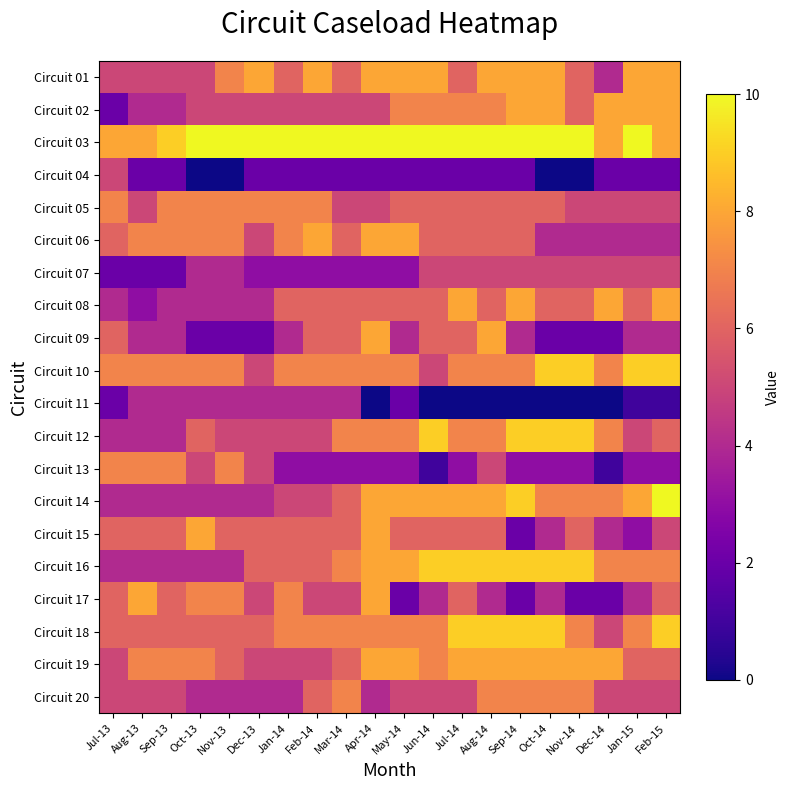

Count the number of categories in the chart.

20